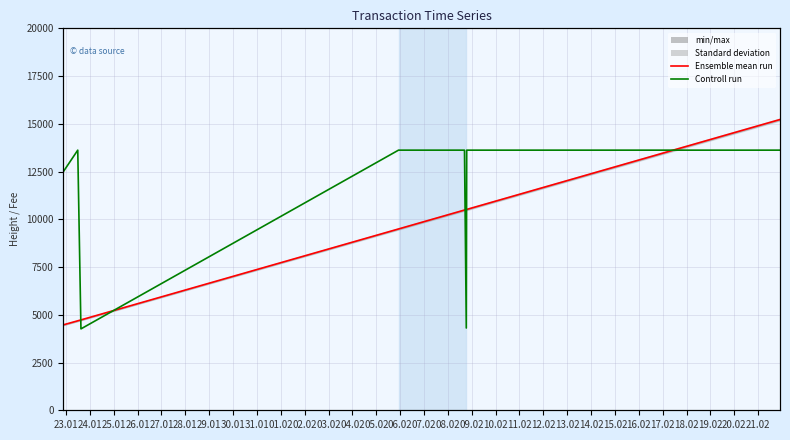

What is the greatest value displayed?

15223.0